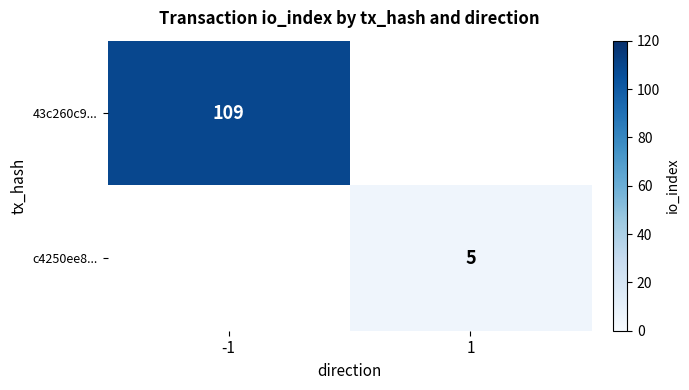

At how many categories does at least one series exceed 13?

1